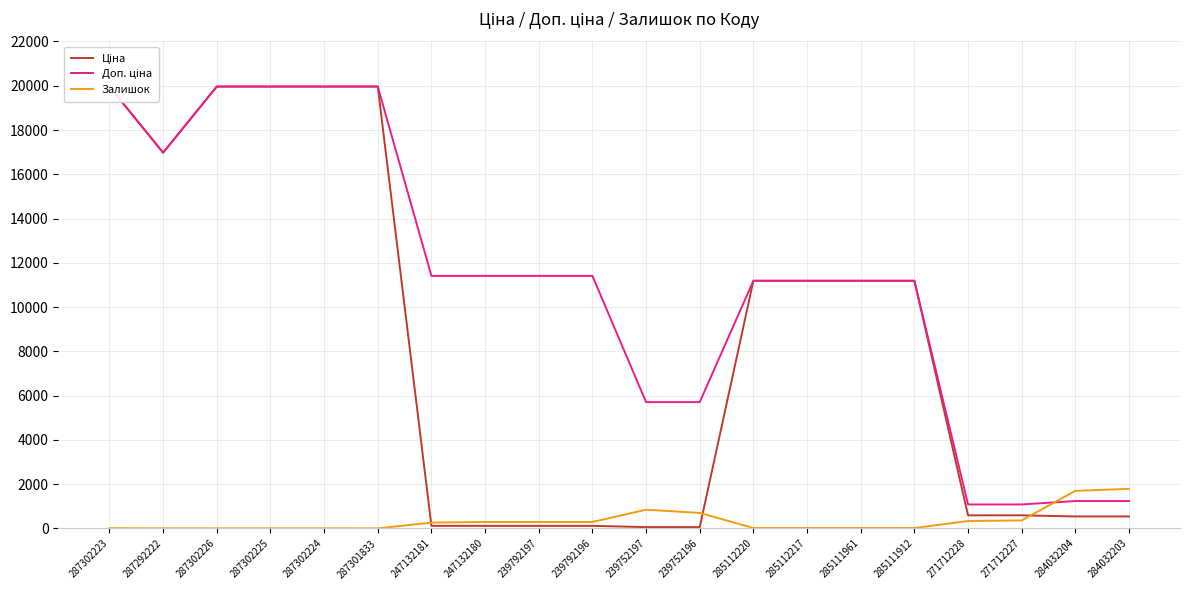

Where is Залишок nearest to the value 893?

239752197